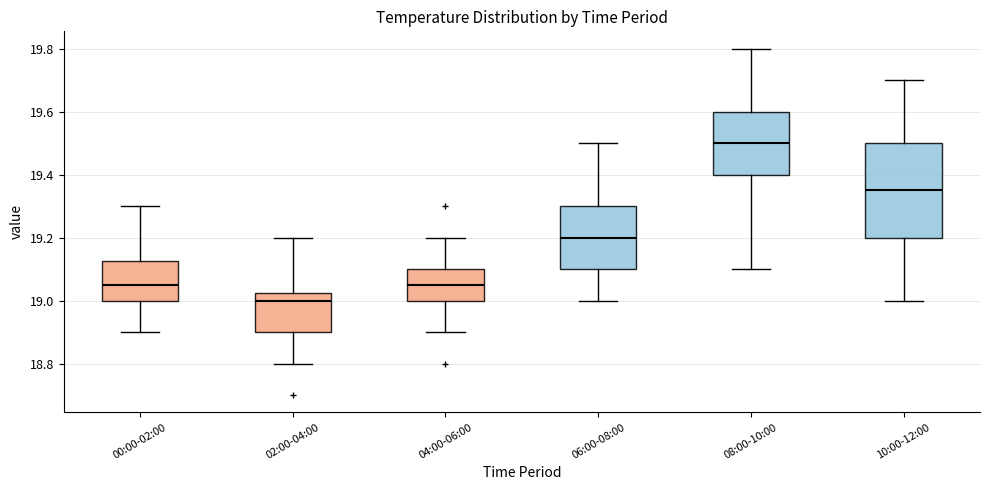

Reading left to right, transcribe this box plot: for each box, give where its median line is, the range the box spans, and where its two whiskers end, as read against the y-axis. The values are not printed on the chart, so give them approximately, as read against the axis.

00:00-02:00: median 19.06, box 19.00 to 19.12, whiskers 18.90 to 19.30
02:00-04:00: median 19.00, box 18.90 to 19.02, whiskers 18.80 to 19.20
04:00-06:00: median 19.06, box 19.00 to 19.10, whiskers 18.90 to 19.20
06:00-08:00: median 19.20, box 19.10 to 19.30, whiskers 19.00 to 19.50
08:00-10:00: median 19.50, box 19.40 to 19.60, whiskers 19.10 to 19.80
10:00-12:00: median 19.36, box 19.20 to 19.50, whiskers 19.00 to 19.70